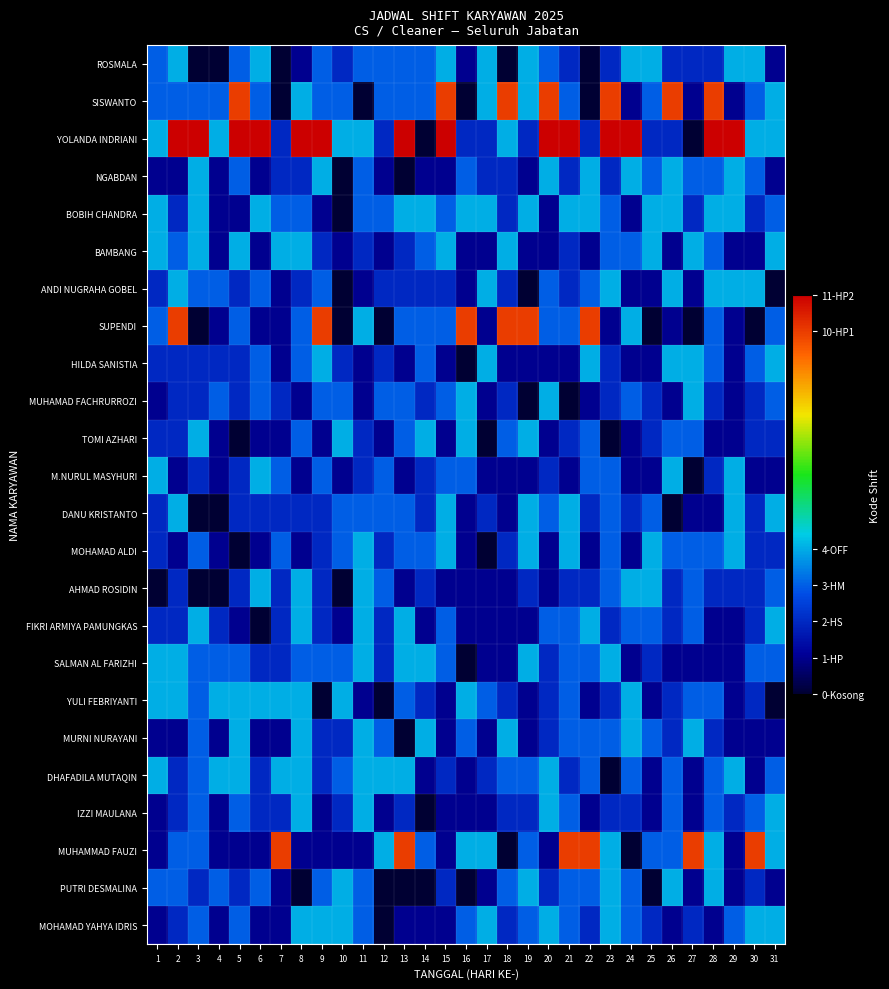

Which series has the largest total across all categories?

YOLANDA INDRIANI